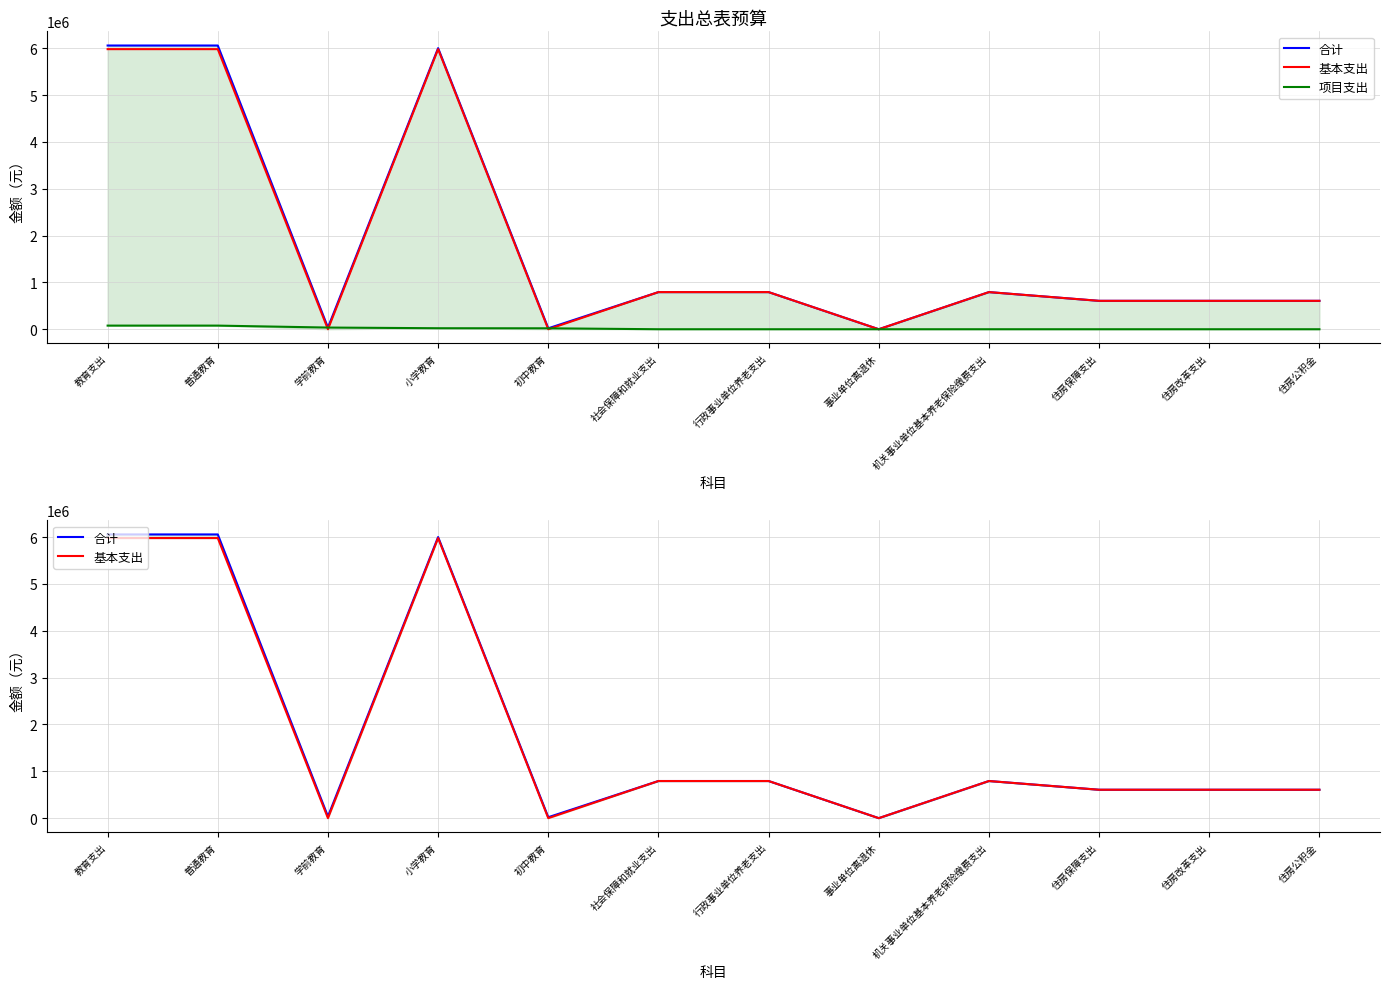

True or false: 基本支出 has a value of 5979409.0 at 小学教育.

True